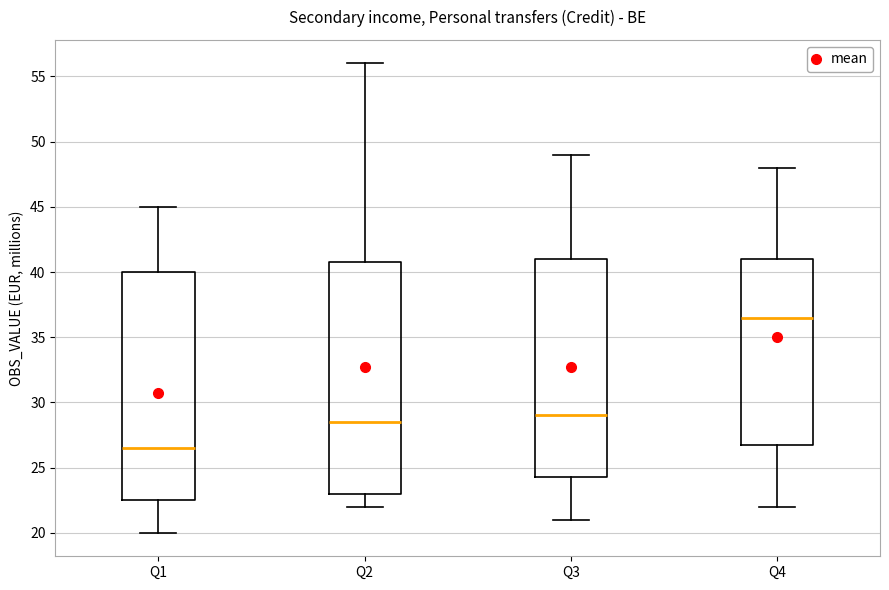

Which box has the highest median line?

Q4